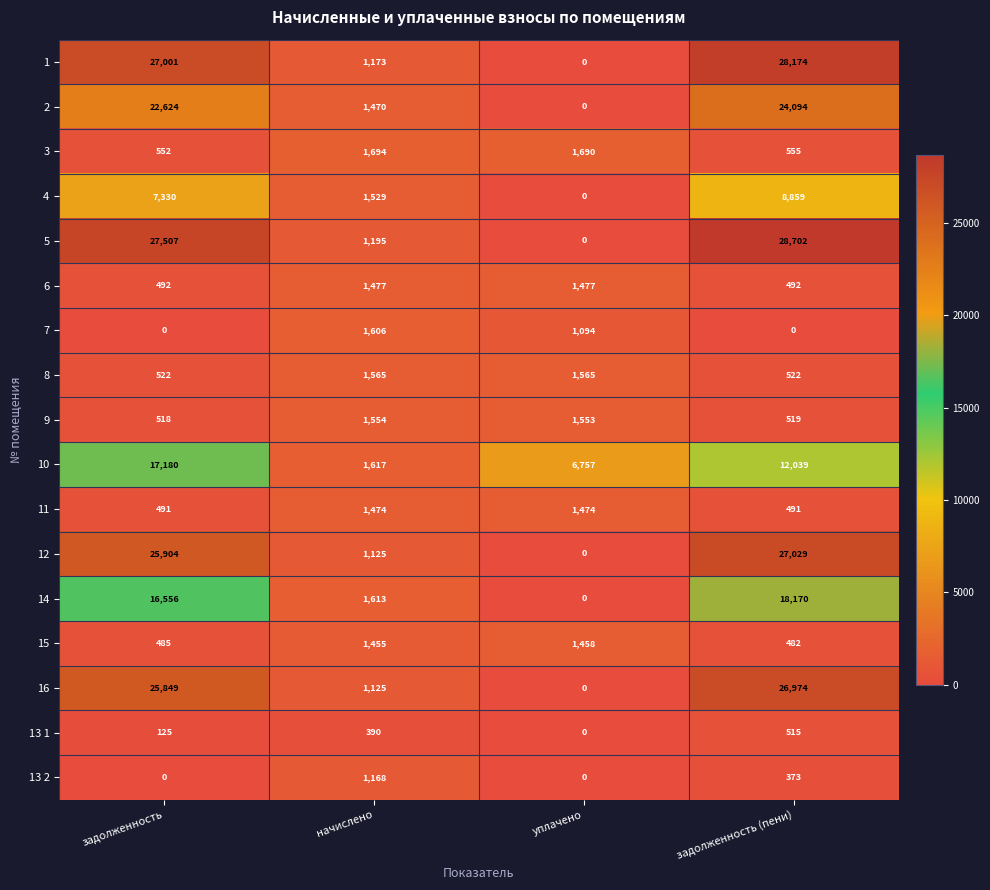

Which series has the widest spread of values?

5